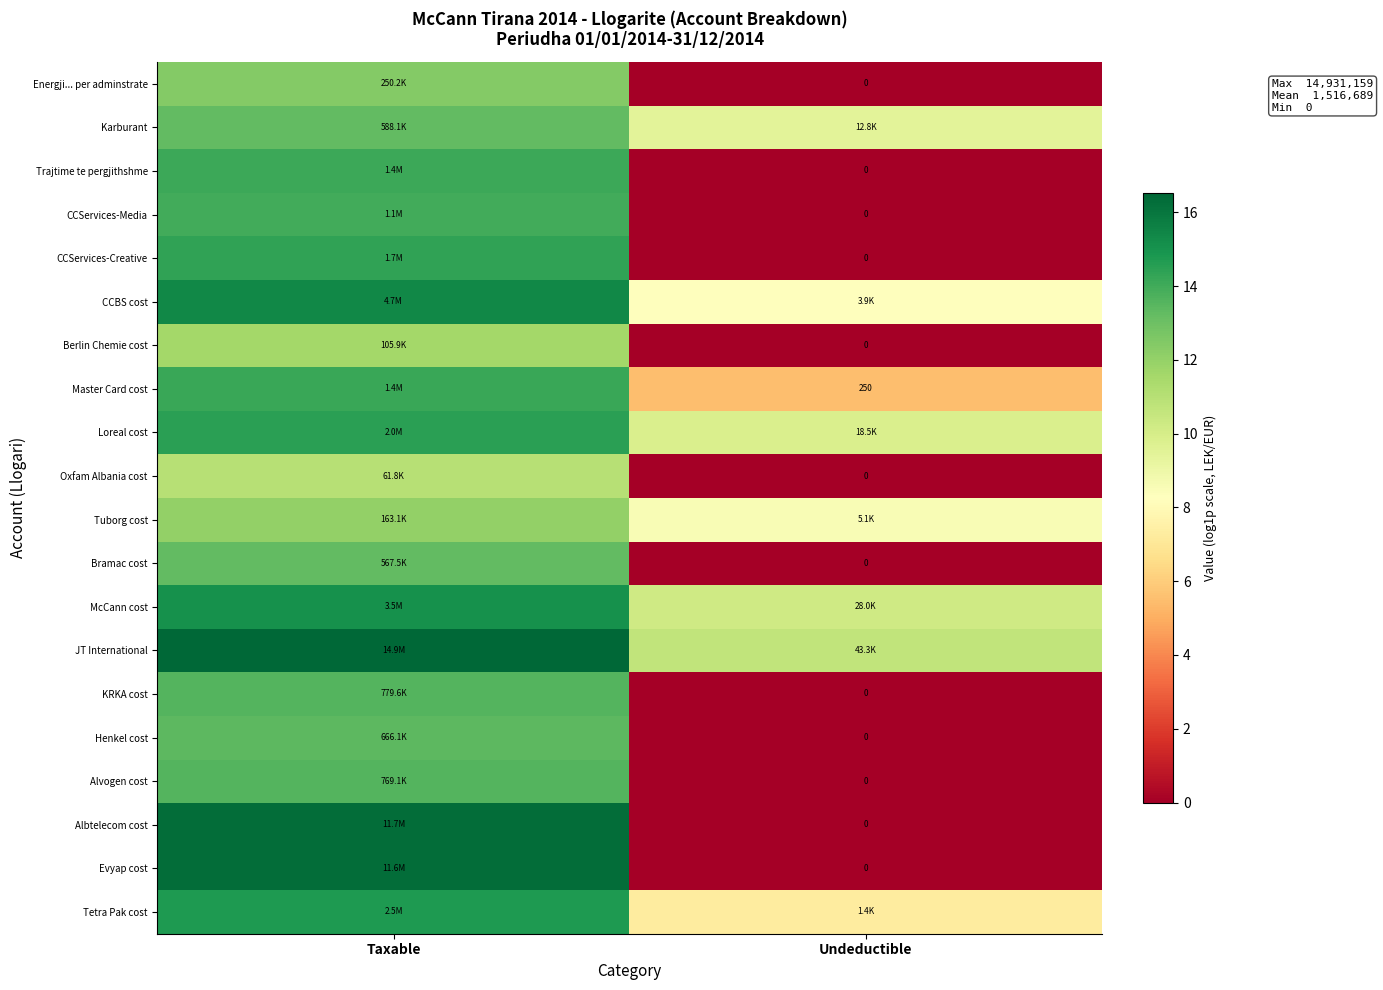

What is the maximum value for Bramac cost?

13.2